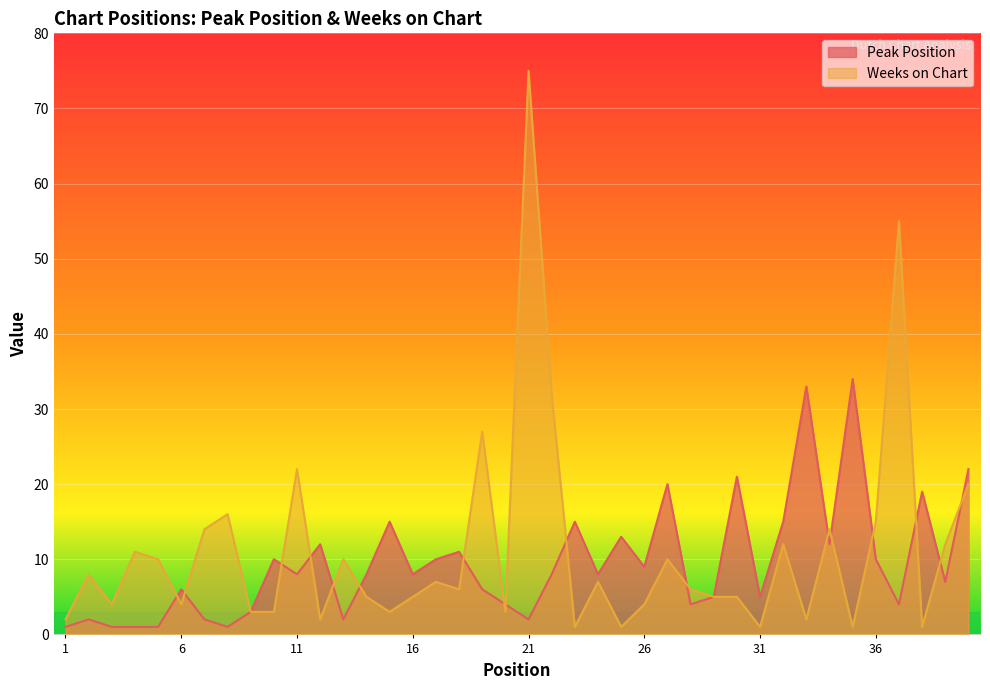

Is it true that Peak Position equals 8 at 11?

True